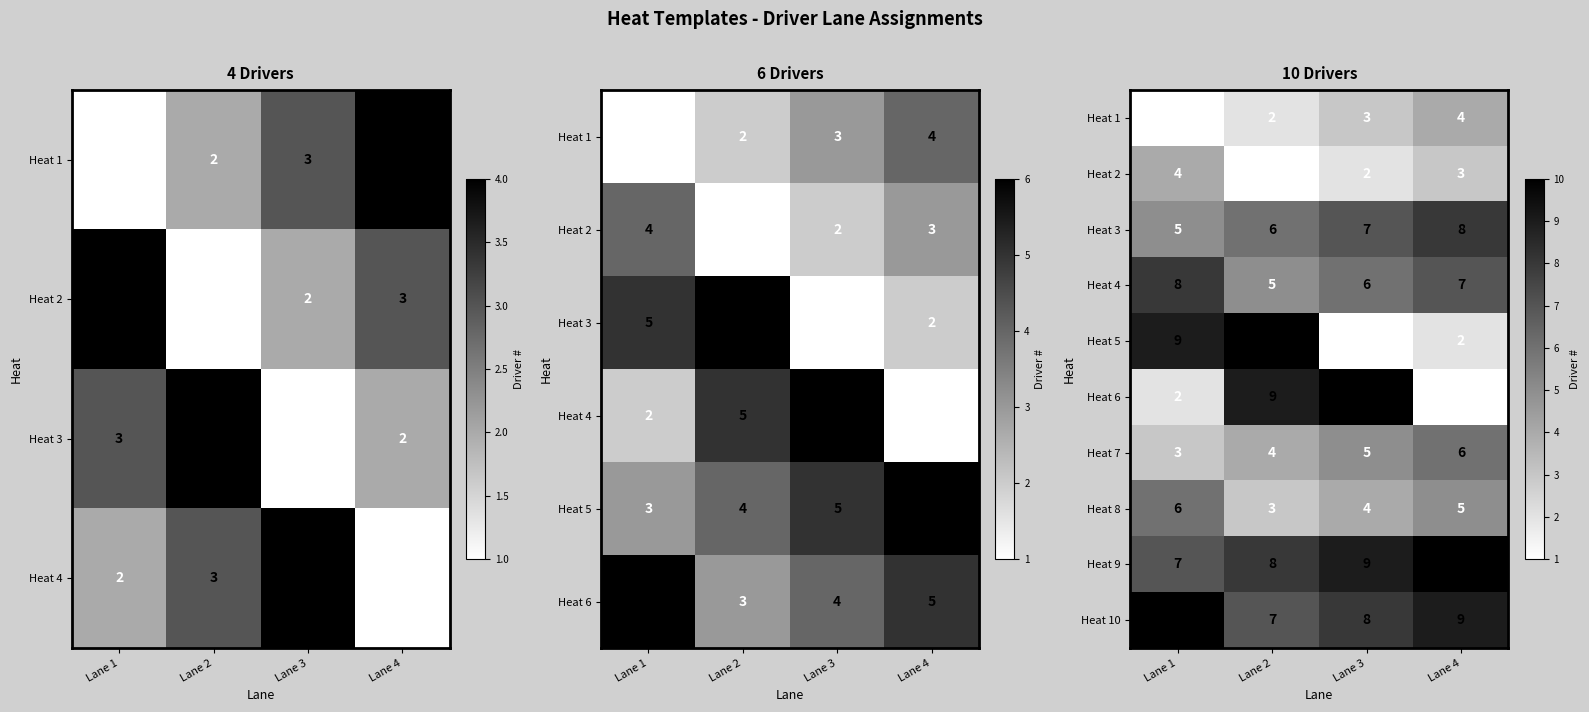

What is the lowest value of the Heat 7 series?

3